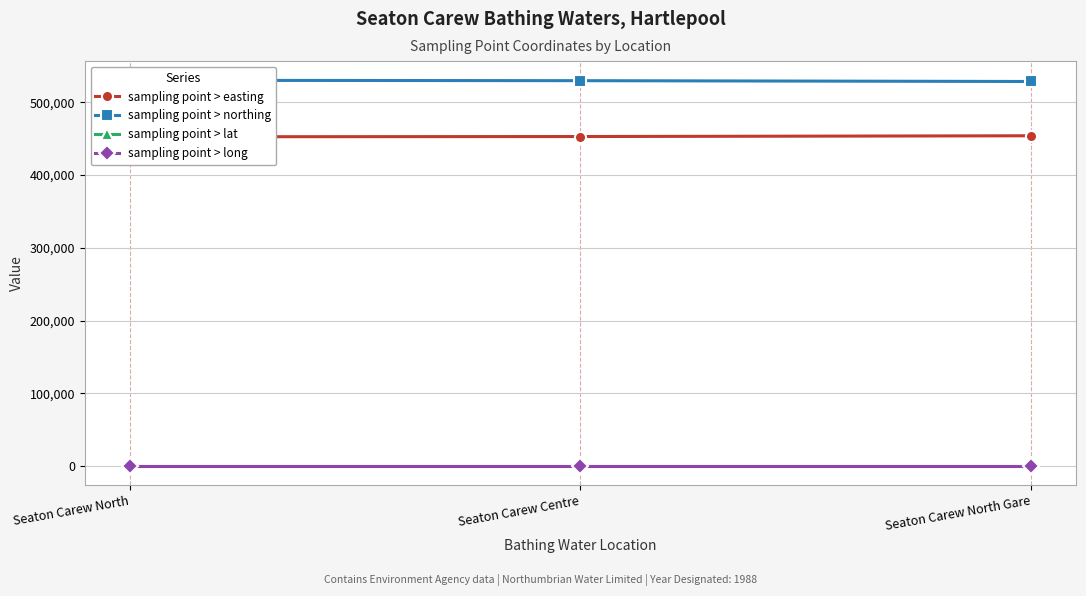

What is the value of the sampling point > long point at the 3rd from the left?

-1.2